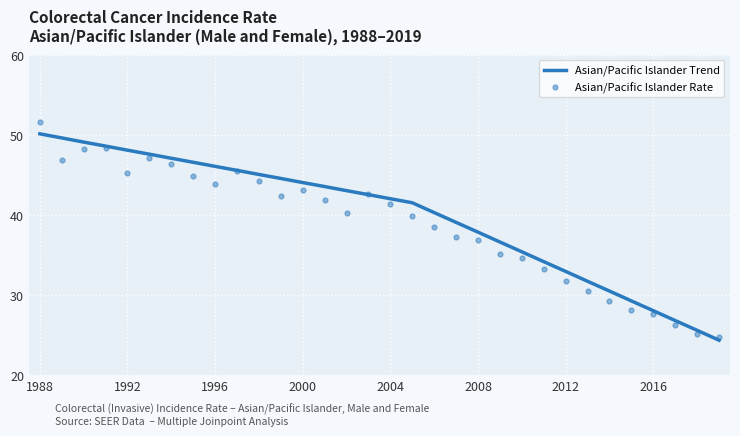

Which series has the widest spread of values?

Asian/Pacific Islander Rate